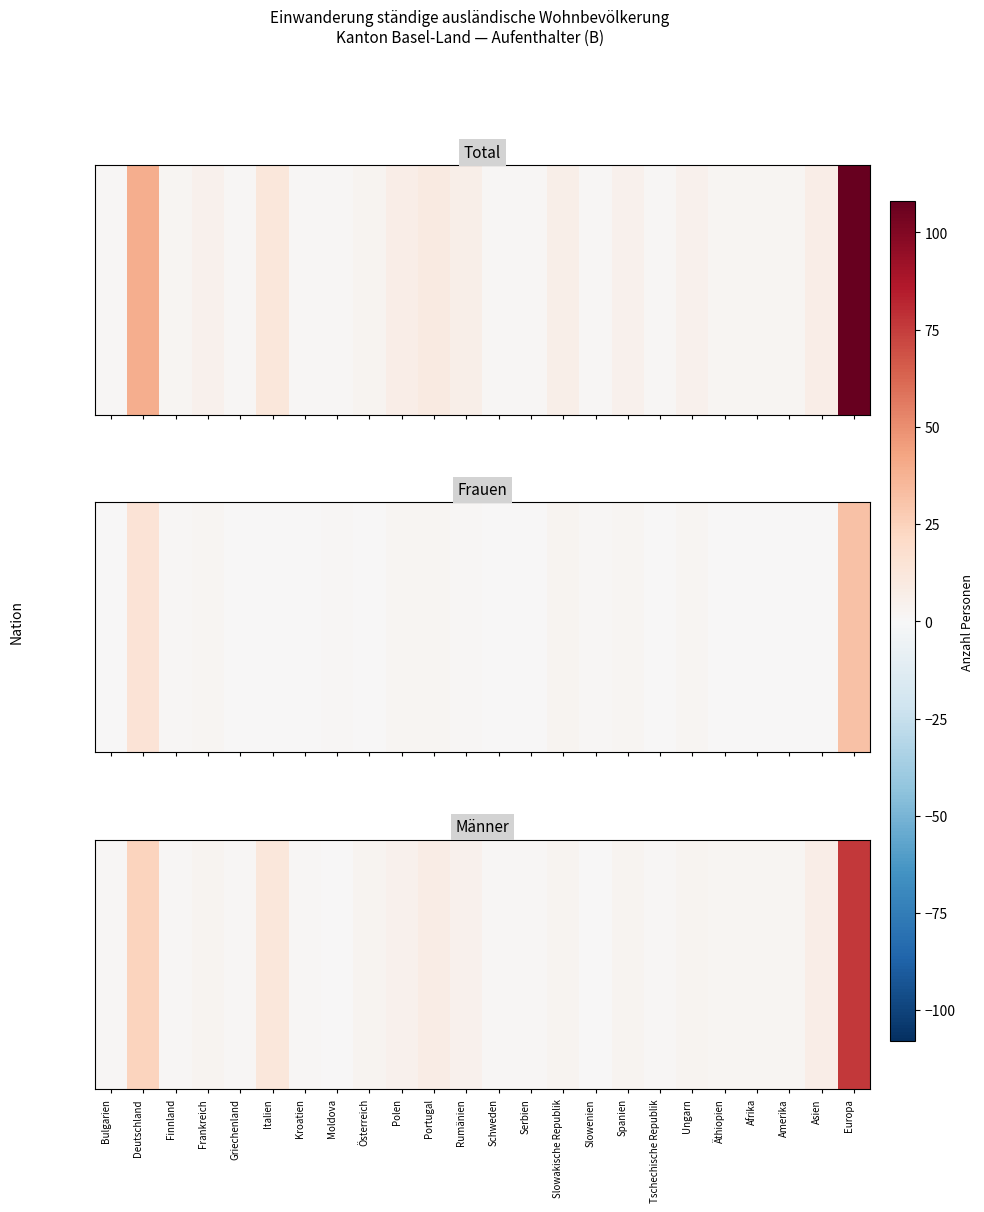

Which has a higher value, Amerika or Kroatien?

Amerika